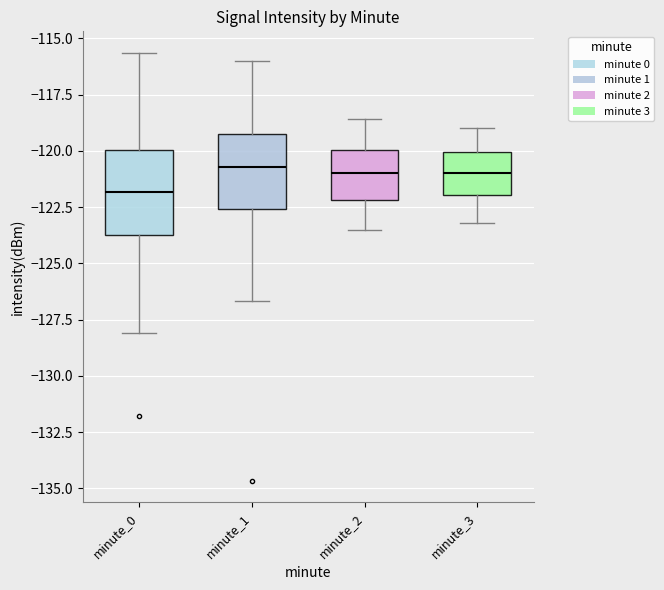

Reading left to right, transcribe this box plot: for each box, give where its median line is, the range the box spans, and where its two whiskers end, as read against the y-axis. The values are not printed on the chart, so give them approximately, as read against the axis.

minute_0: median -122.0, box -123.5 to -120.0, whiskers -128.0 to -115.5
minute_1: median -120.5, box -122.5 to -119.0, whiskers -126.5 to -116.0
minute_2: median -121.0, box -122.0 to -120.0, whiskers -123.5 to -118.5
minute_3: median -121.0, box -122.0 to -120.0, whiskers -123.0 to -119.0